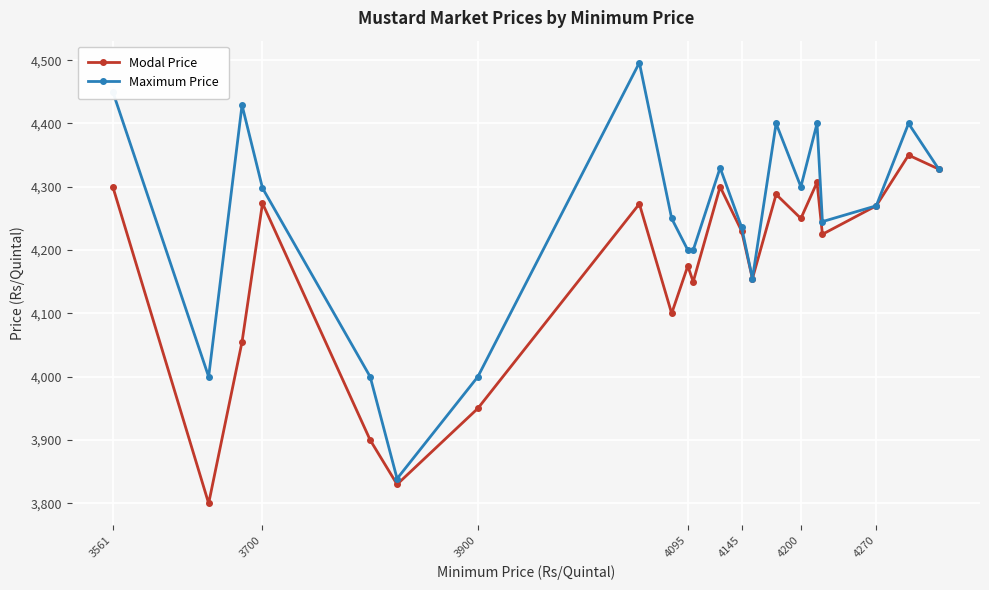

What is the value of the Modal Price point at the 14th from the left?

4155